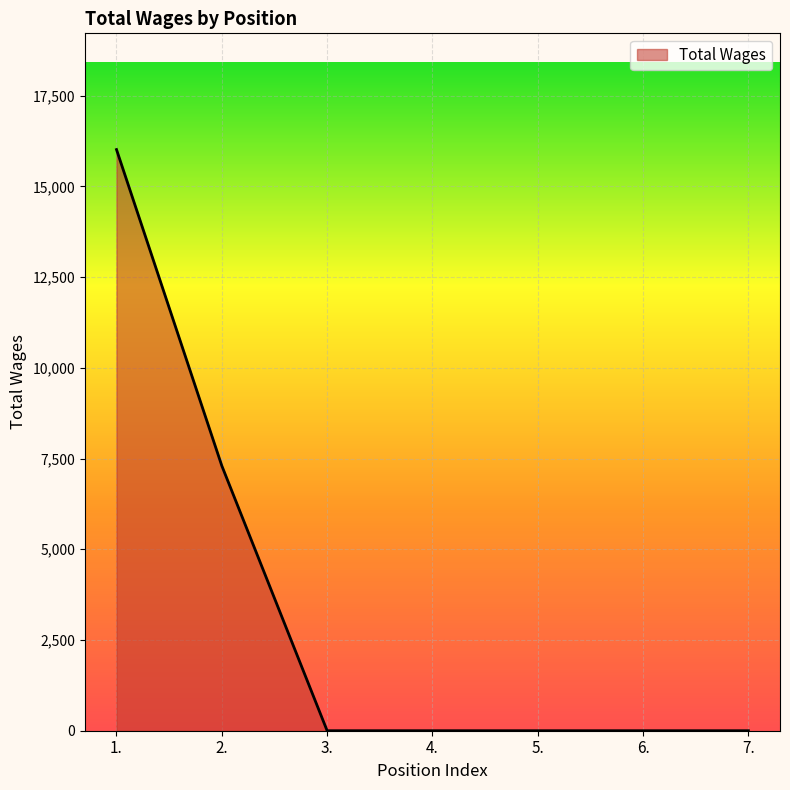

True or false: the data shows 7301 at 2..

True